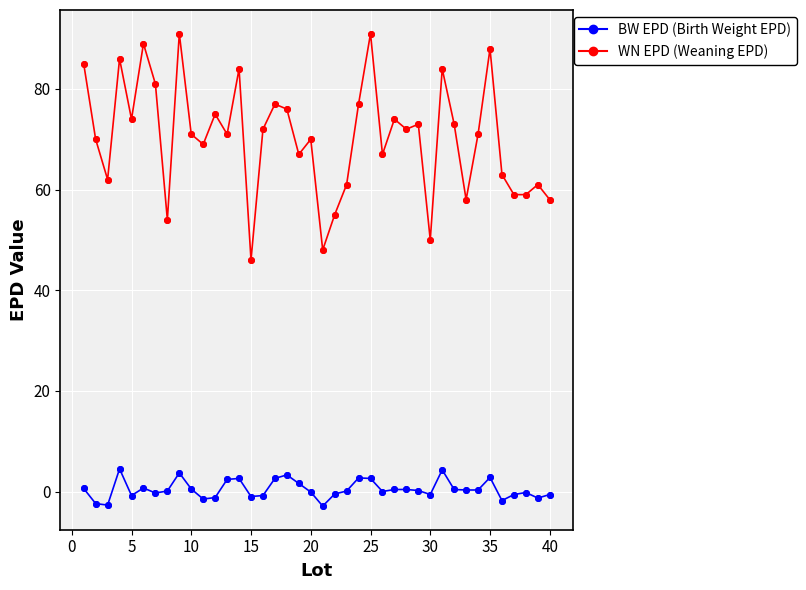

What is the smallest value displayed?

-2.9